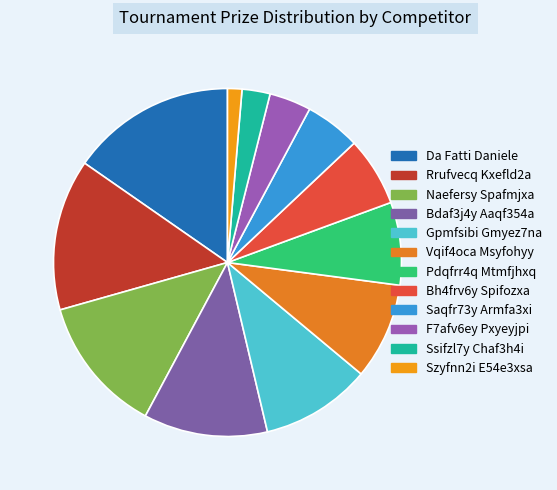

Does any single category account for the majority?

No